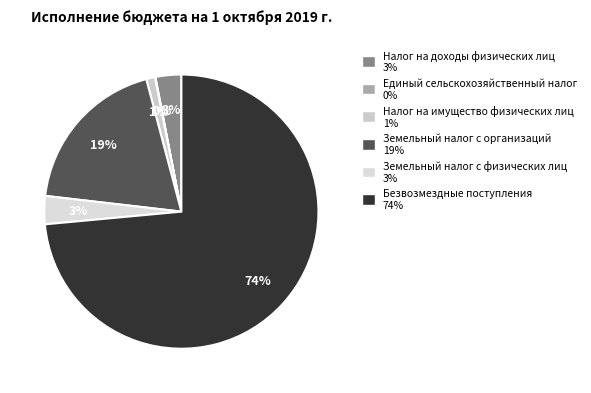

The Земельный налог с организаций slice represents 19% of the pie. True or false?

True